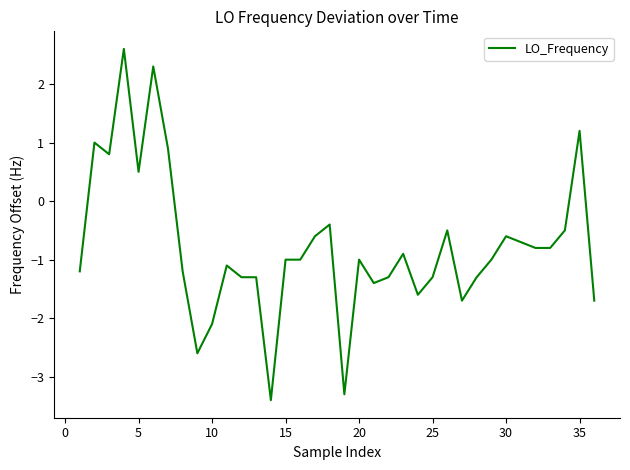

What is the average value?

-0.8